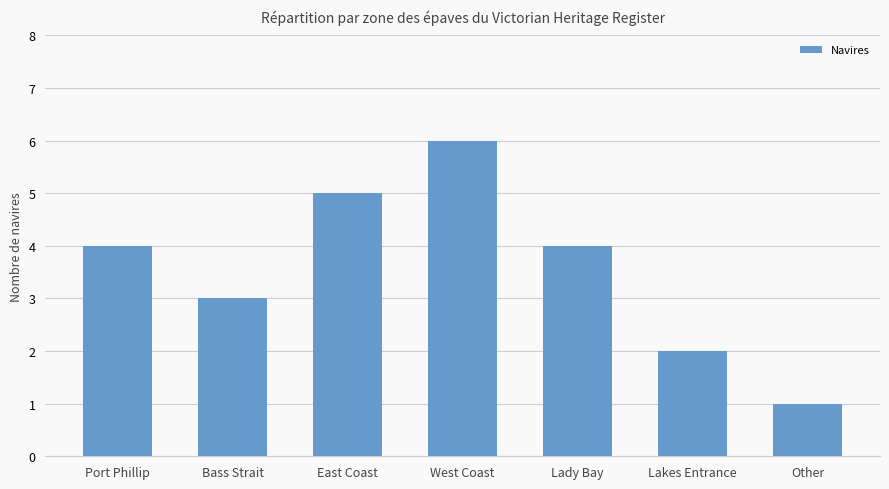

Reading right to left, transcribe all the data shown in this chart.

1	2	4	6	5	3	4